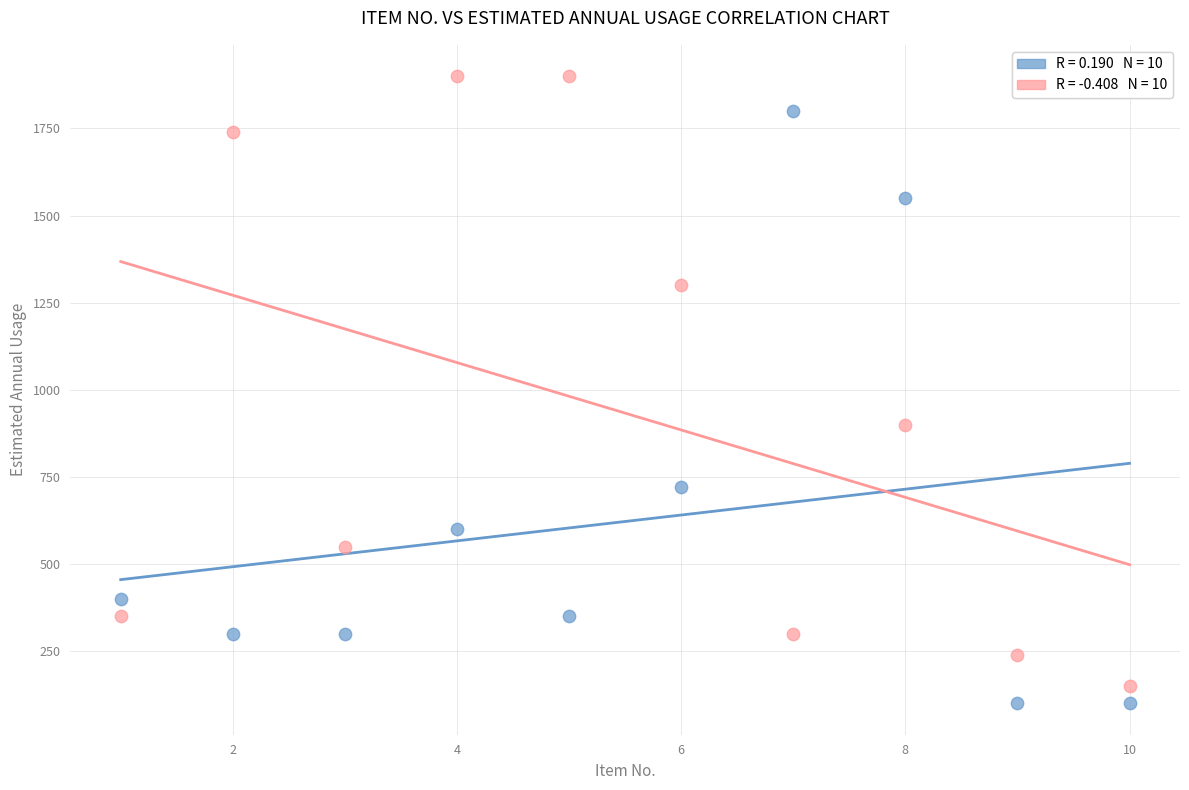

Across all data points, what is the range of Y values (max minus min)?

1800